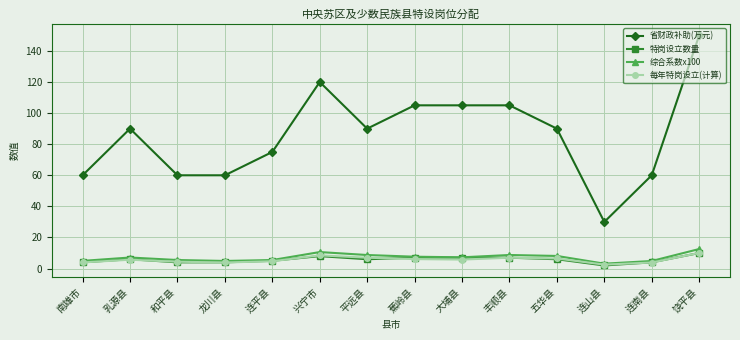

Which series has the largest range (max minus min)?

省财政补助(万元)